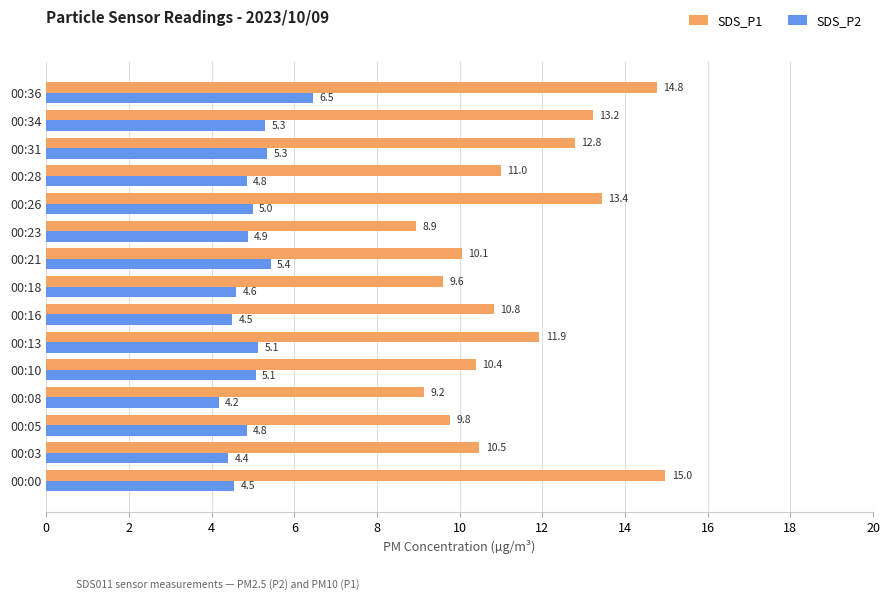

Which series has the largest total across all categories?

SDS_P1